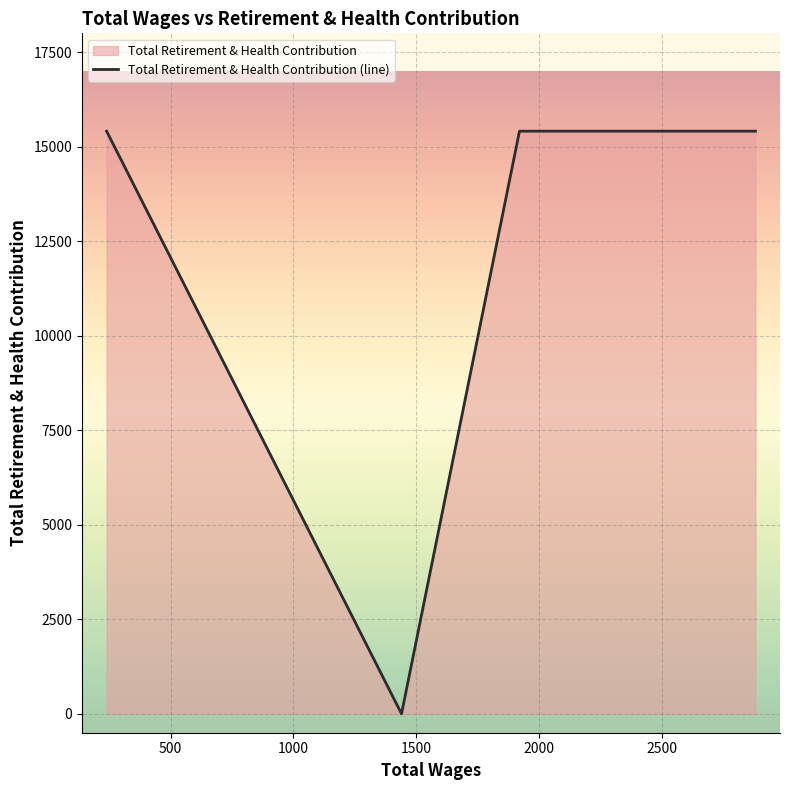

How many interior local valleys (lower than both neighbors) does the data have?

1